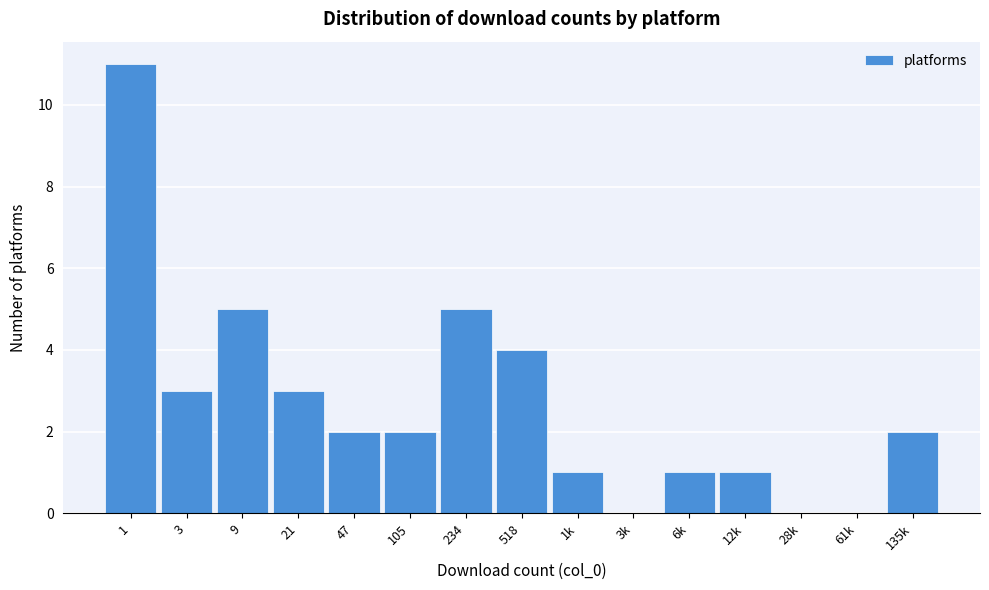

Reading right to left, what are all the values shown in this chart?

135k=2	61k=0	28k=0	12k=1	6k=1	3k=0	1k=1	518=4	234=5	105=2	47=2	21=3	9=5	3=3	1=11